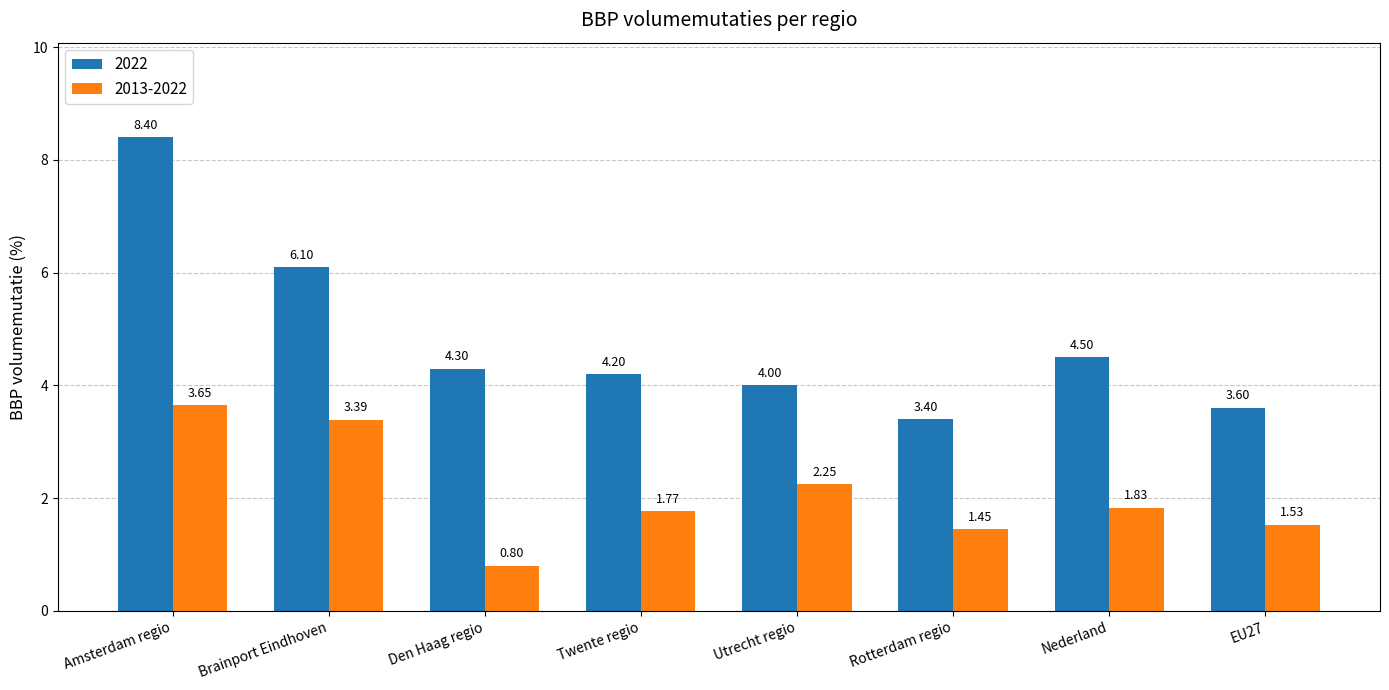

At EU27, list the series in order from smallest to largest.

2013-2022, 2022